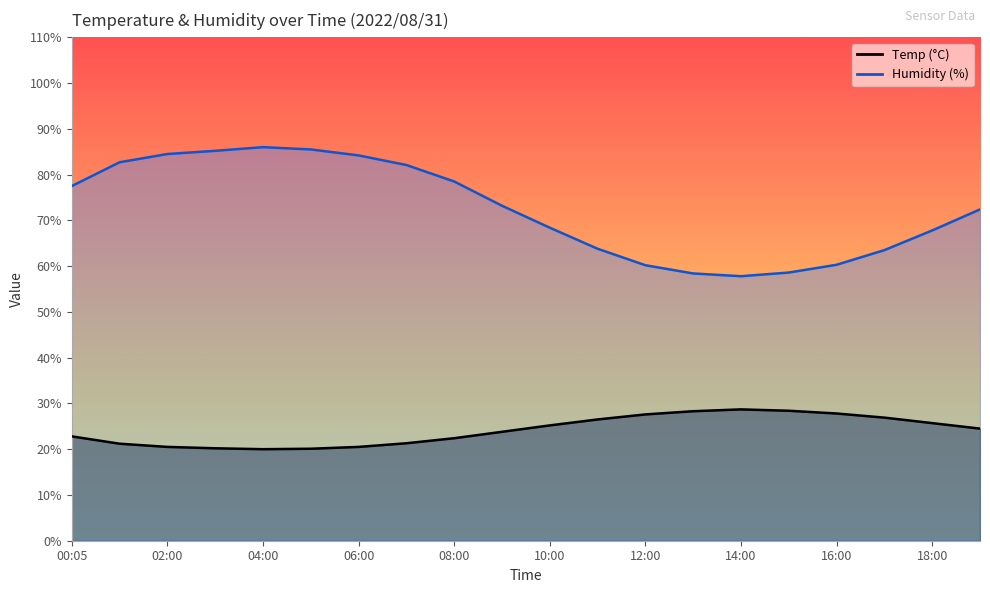

Does the chart have visible grid lines?

No